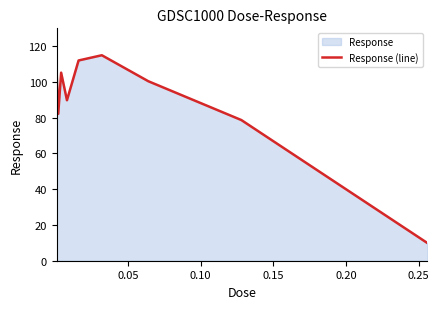

What is the difference between the maximum and minimum values?

105.1